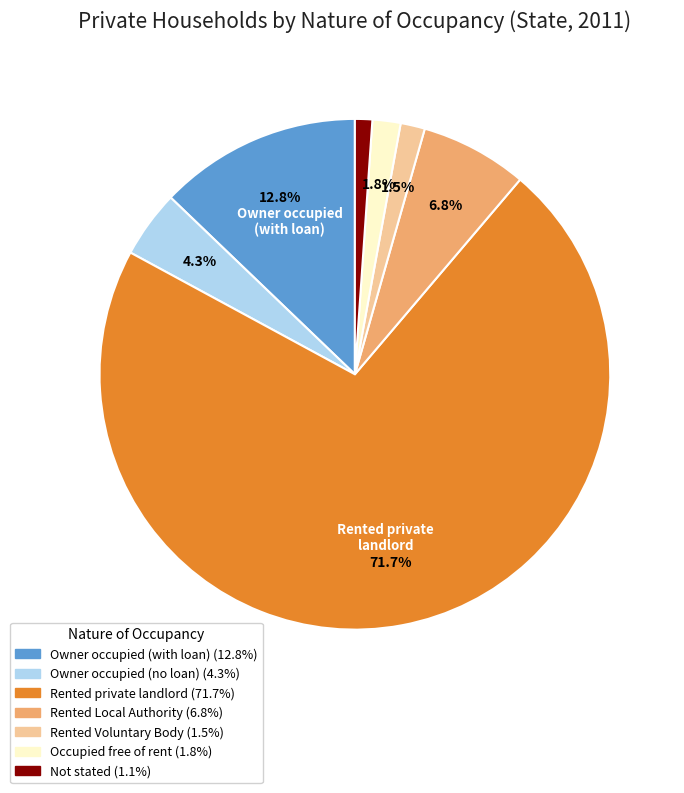

Does any single category account for the majority?

Yes